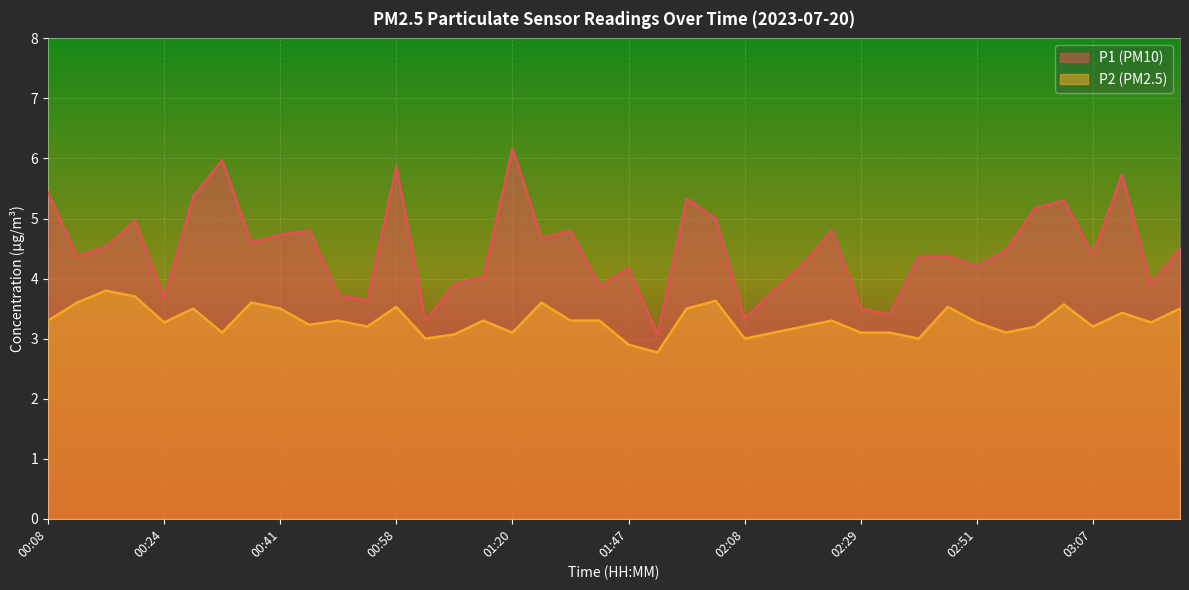

Is it true that P1 equals 1.7 at 02:46?

False